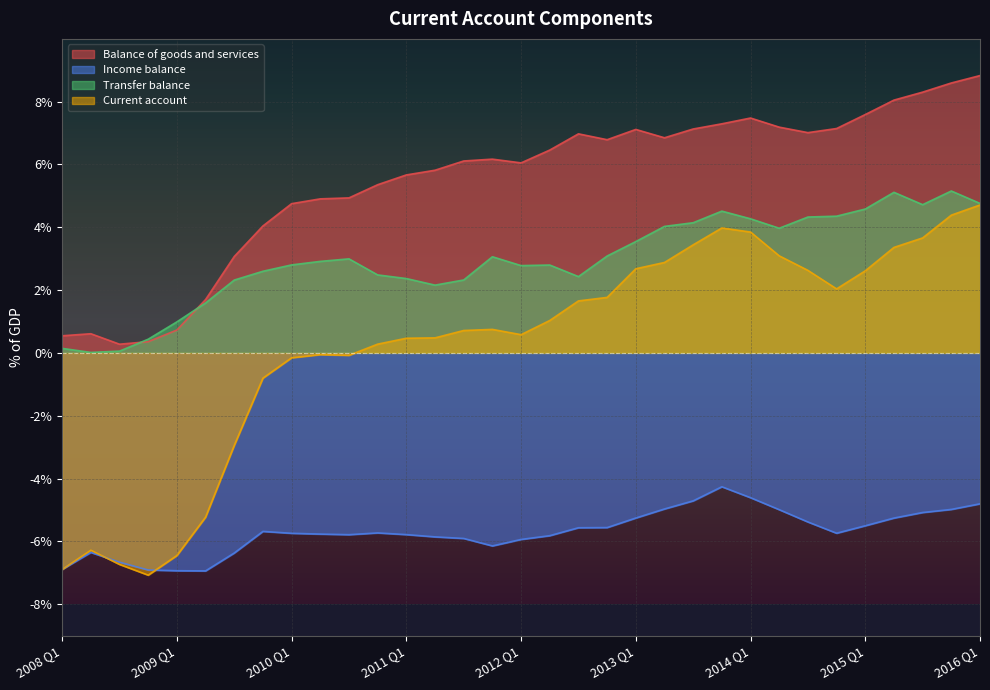

True or false: Income balance and Balance of goods and services intersect in this chart.

False